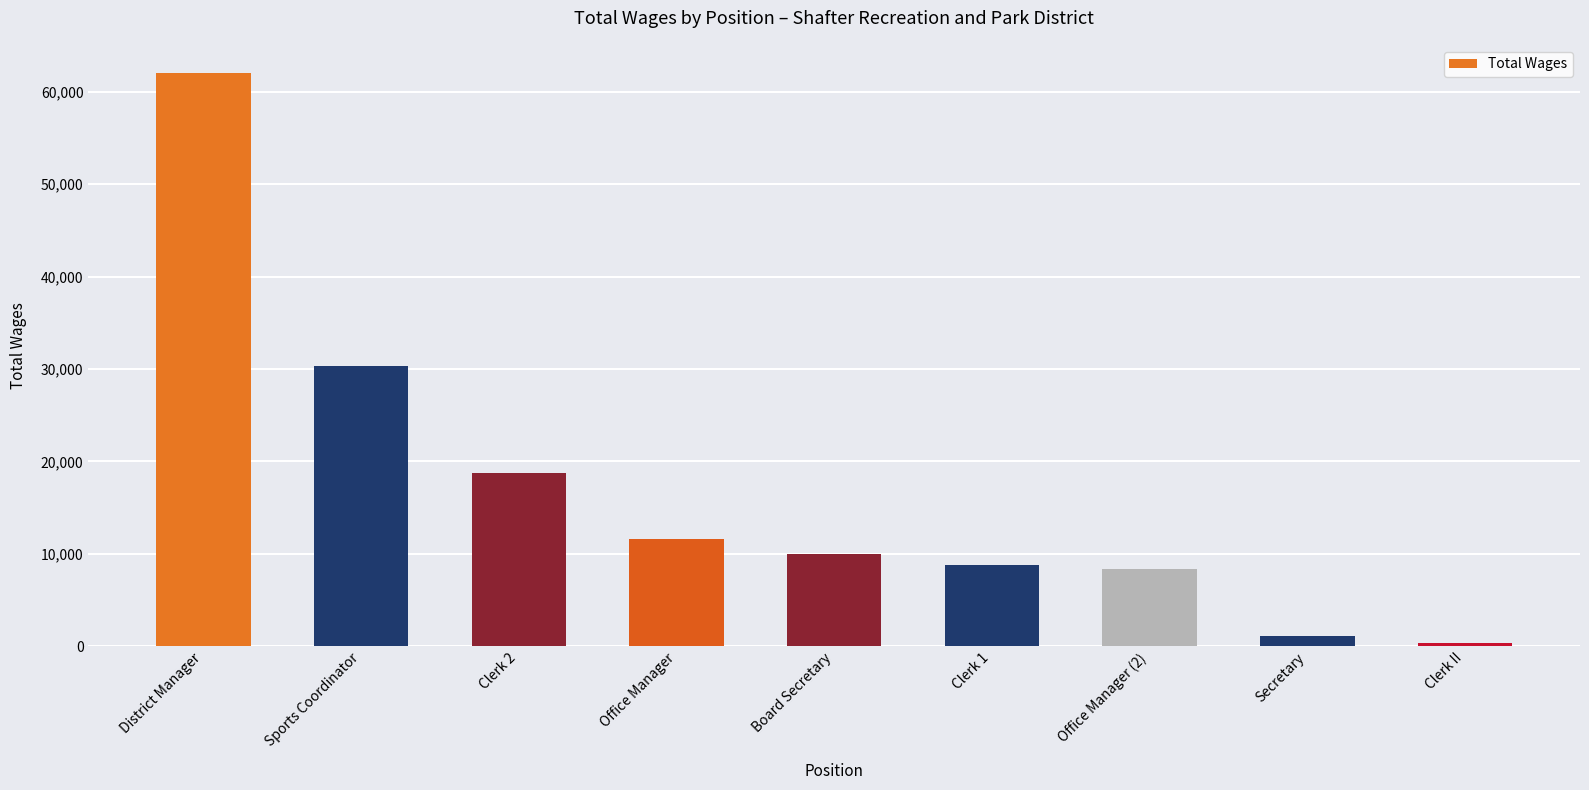

Which category has the highest value across all series?

District Manager